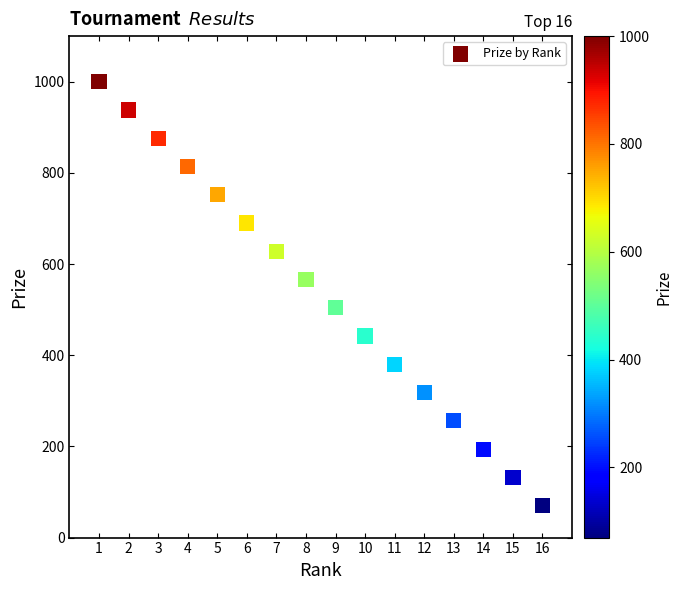

What is the range of X values (max minus min)?

15